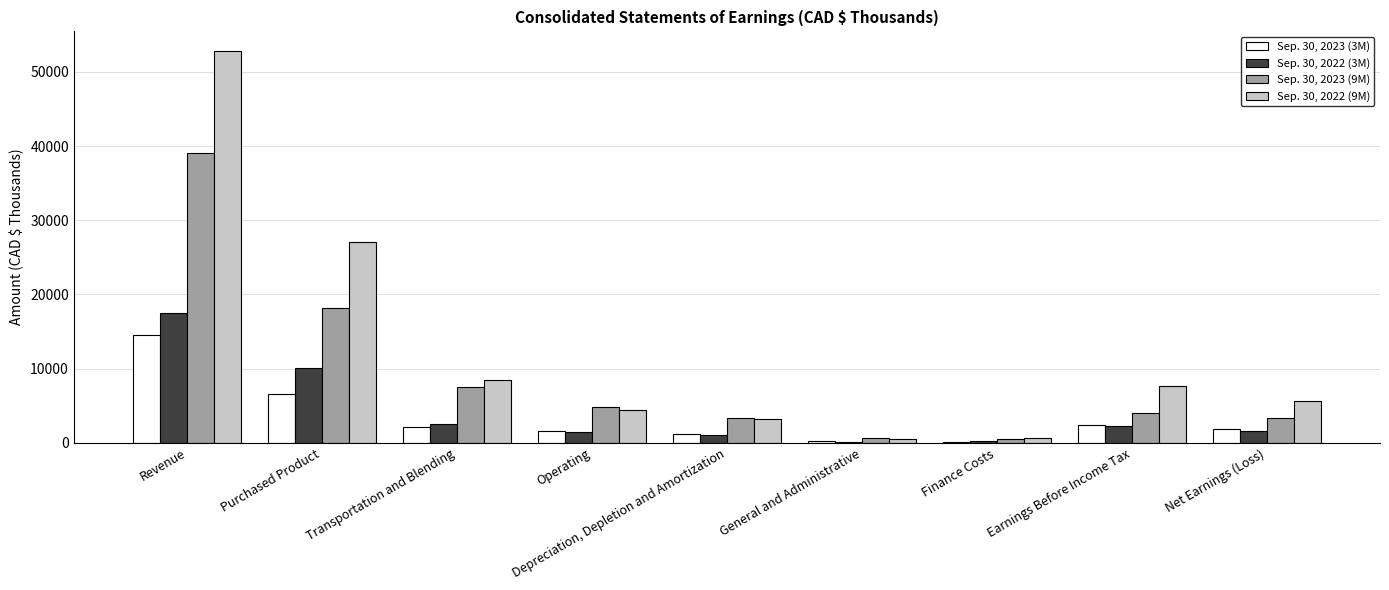

Between Purchased Product and Earnings Before Income Tax, which series saw the biggest shift?

Sep. 30, 2022 (9M)